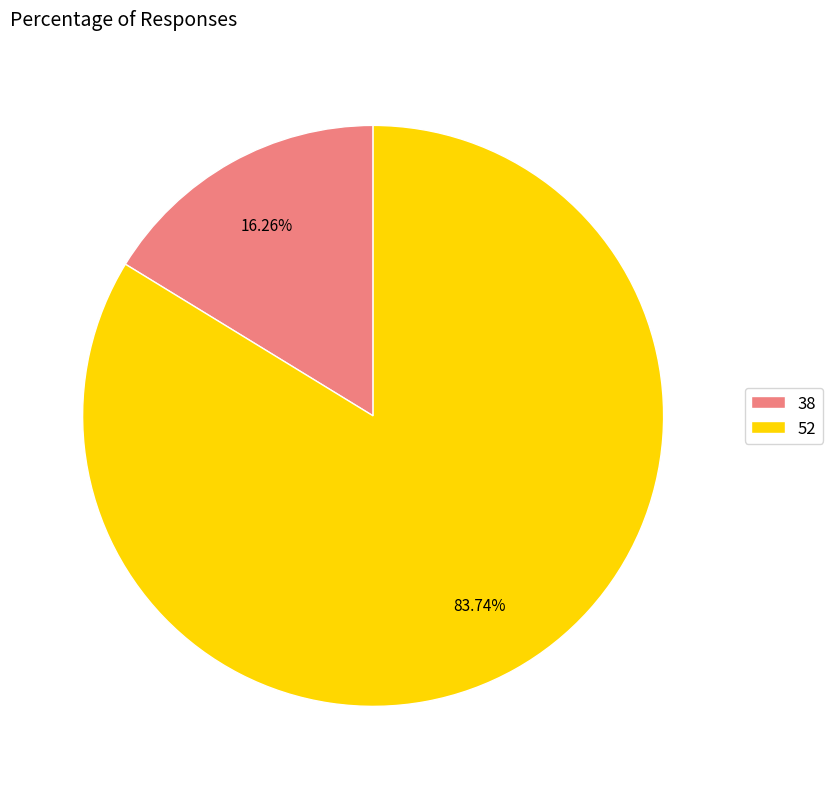

Do 38 and 52 together represent more than half of the pie?

Yes